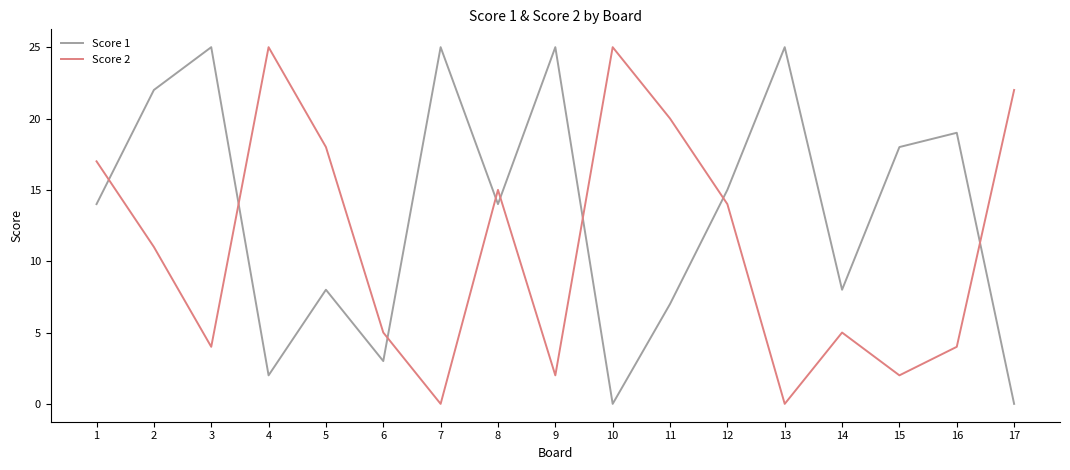

Where is the first local maximum for Score 2?

4